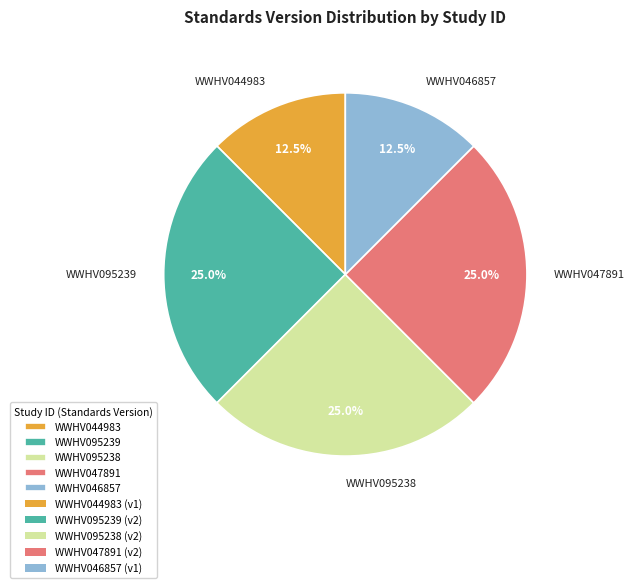

Approximately how many times larger is the value at WWHV046857 compared to WWHV095239?

0.5